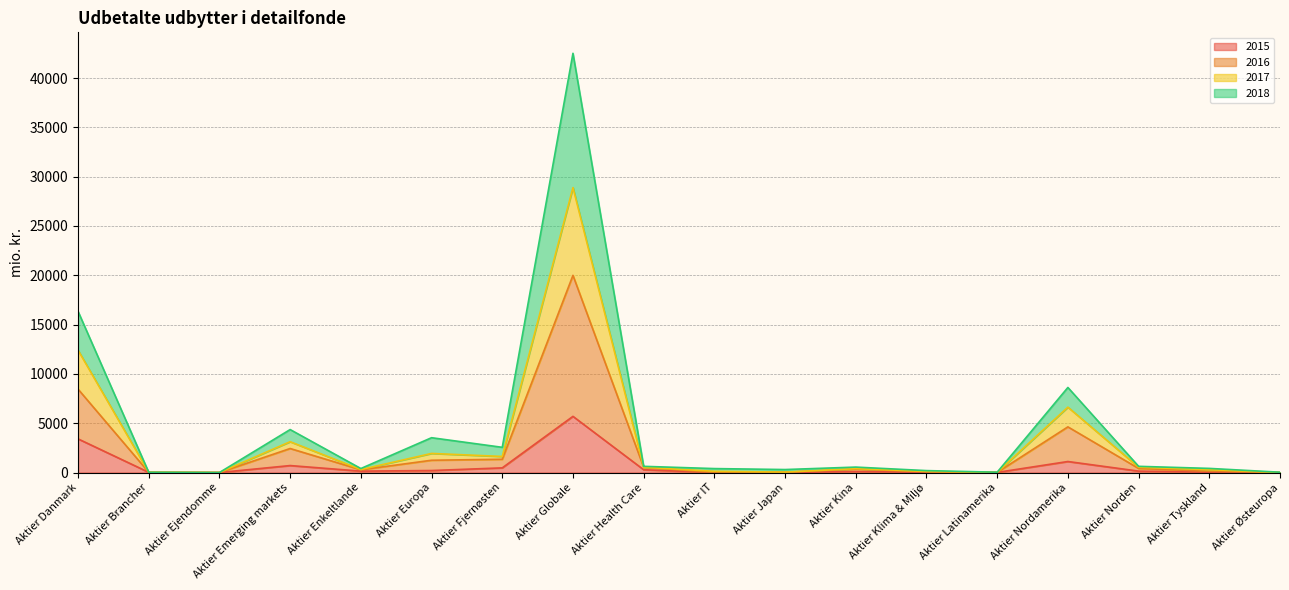

True or false: 2016 and 2017 cross at least once.

False